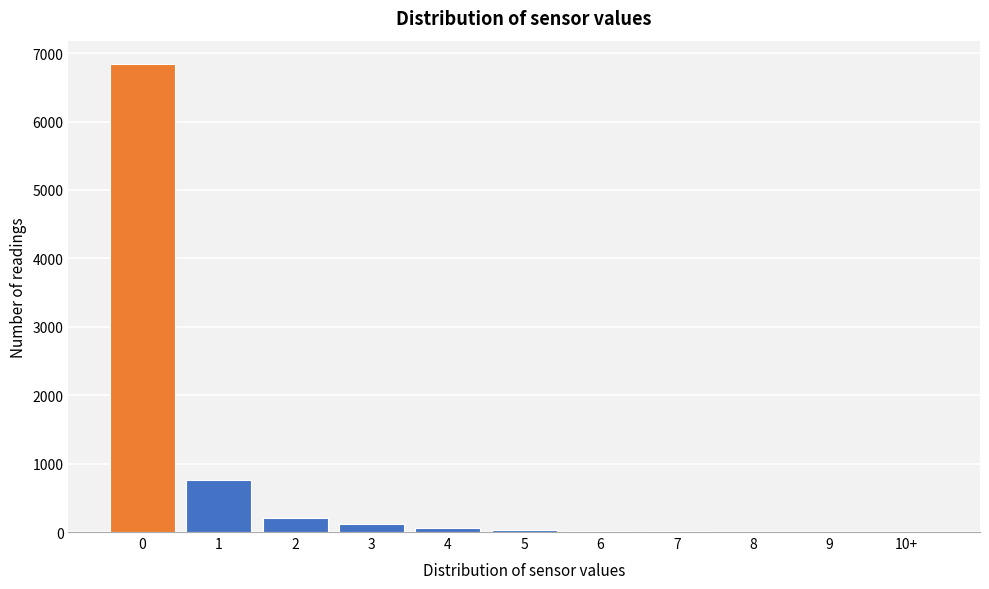

What is the maximum value shown in the chart?

6841